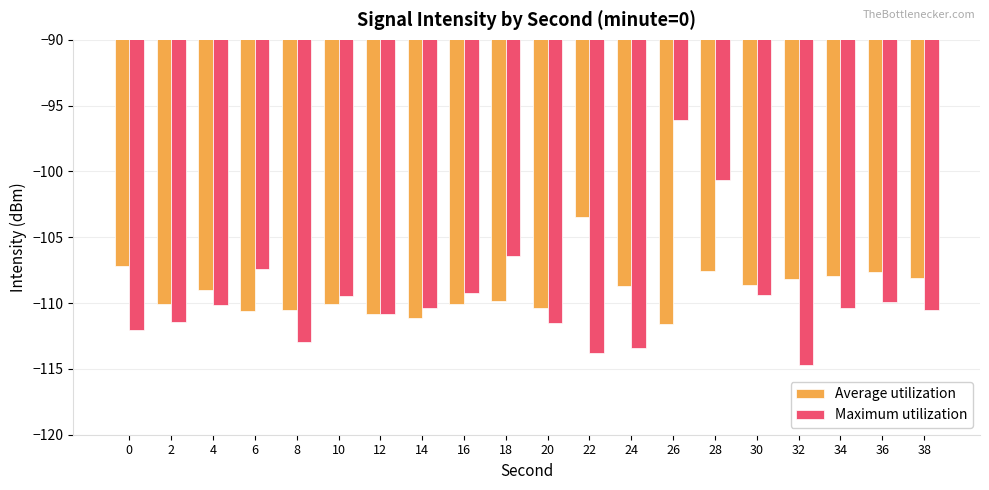

How many series are shown in this chart?

2